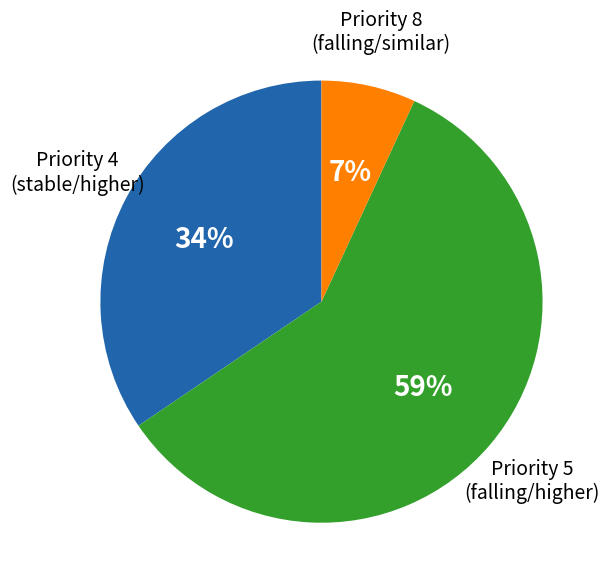

How many slices are in this pie chart?

3